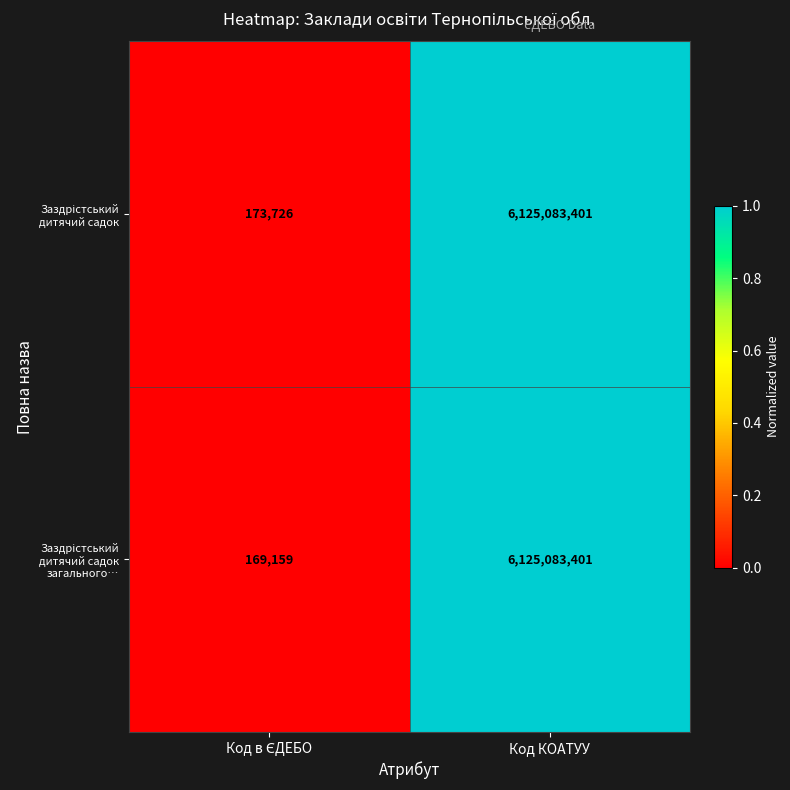

Which category has the highest value across all series?

Код КОАТУУ